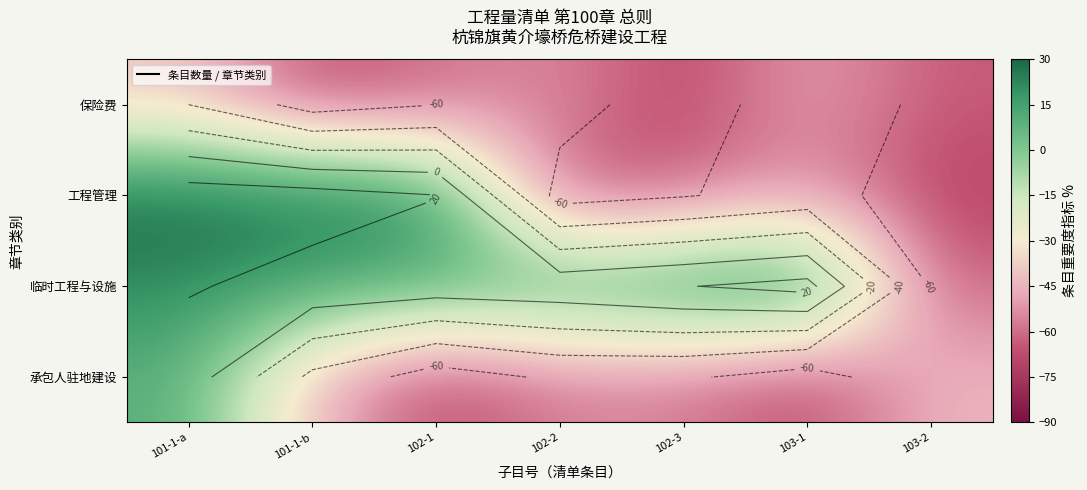

What is the difference between the highest and lowest values at 101-1-a?

70.0